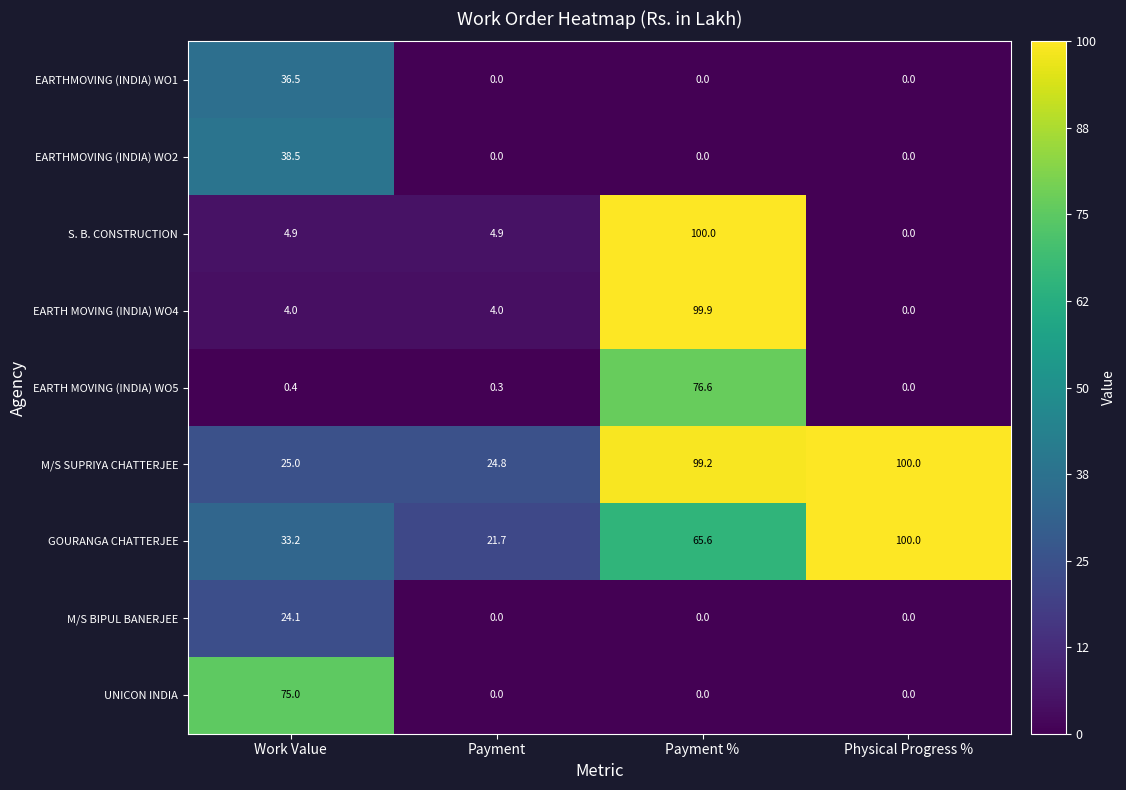

The value of EARTHMOVING (INDIA) WO2 at Work Value is 38.5. True or false?

True